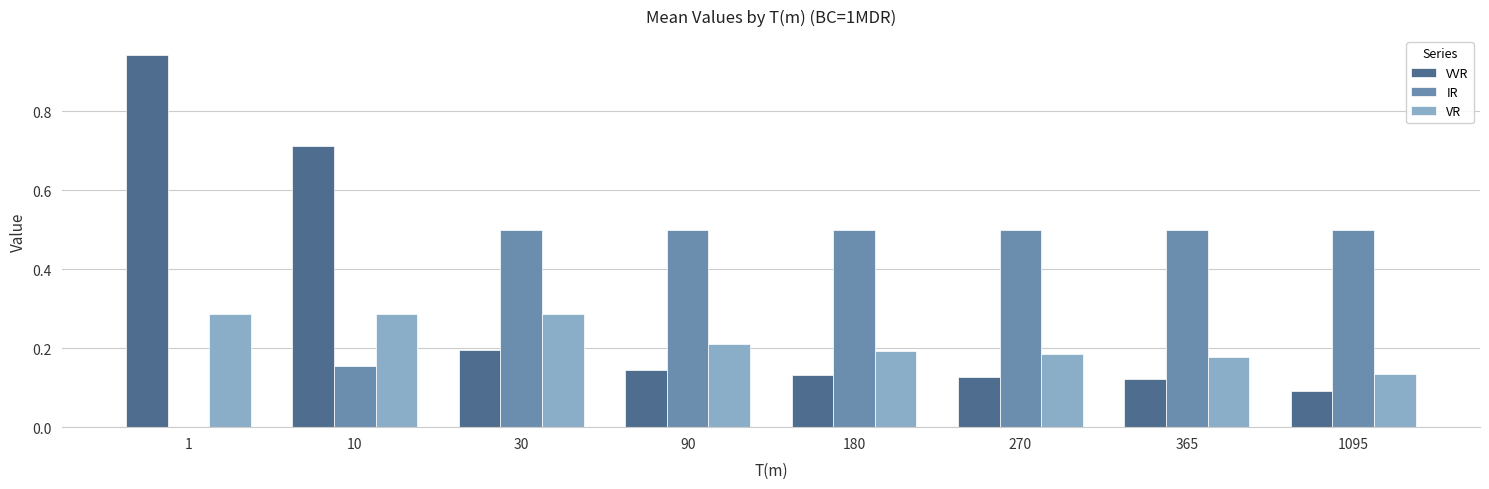

Is it true that IR equals 0.5 at 365?

True